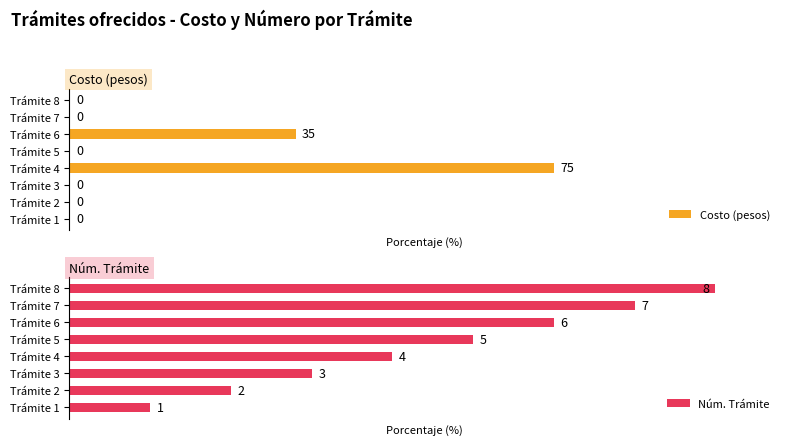

What is the difference between the Núm. Trámite values at Trámite 3 and Trámite 8?

62.5